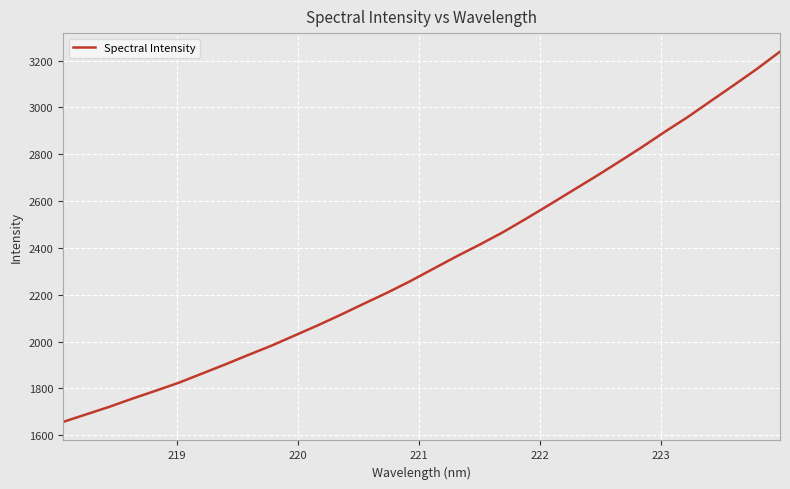

What is the maximum value shown in the chart?

3238.3